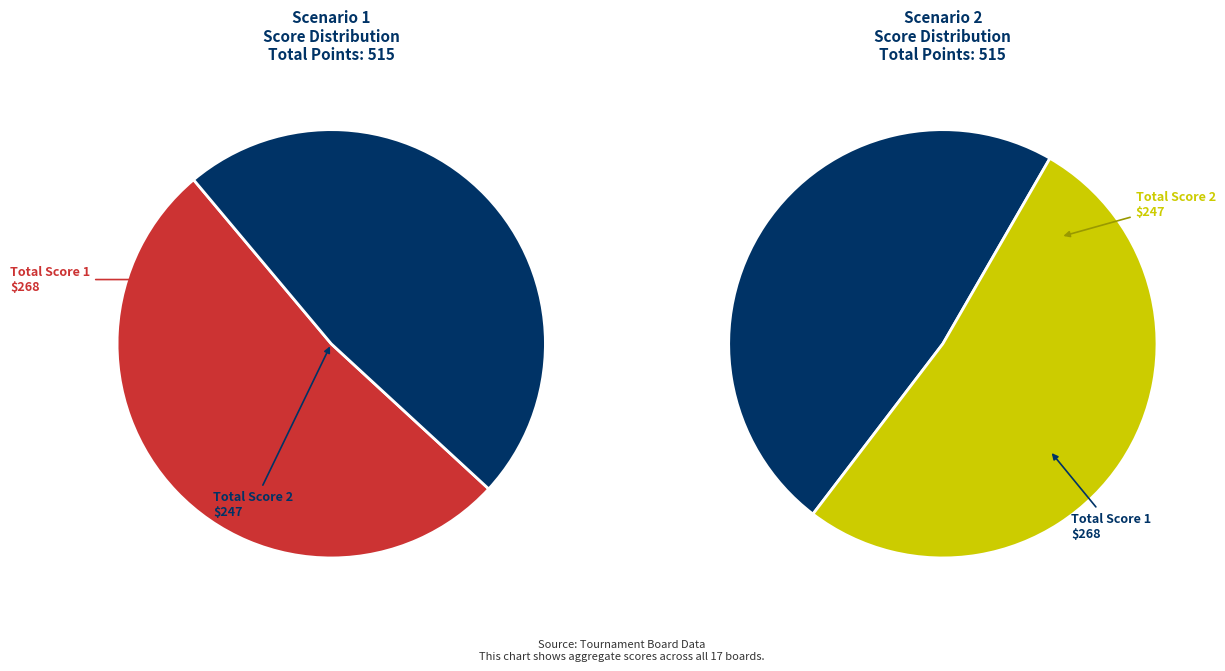

True or false: Board 4 accounts for 7% of the total.

True